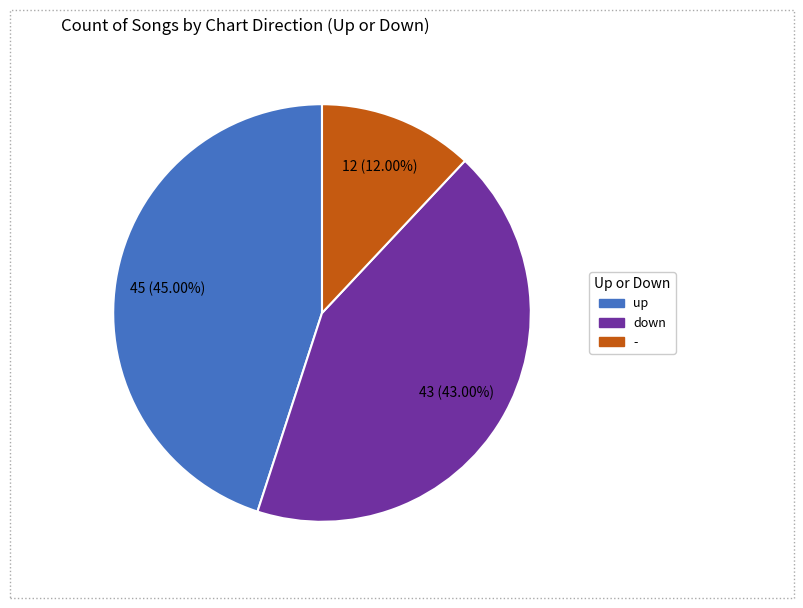

True or false: up accounts for 38% of the total.

False